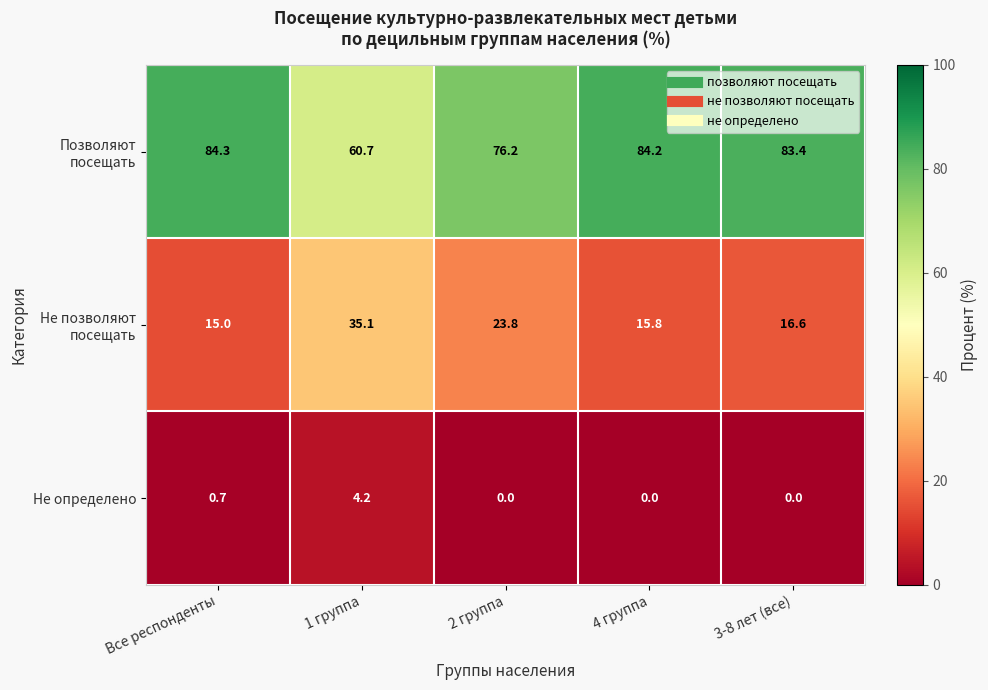

What is the total value across all series at 4 группа?

100.0